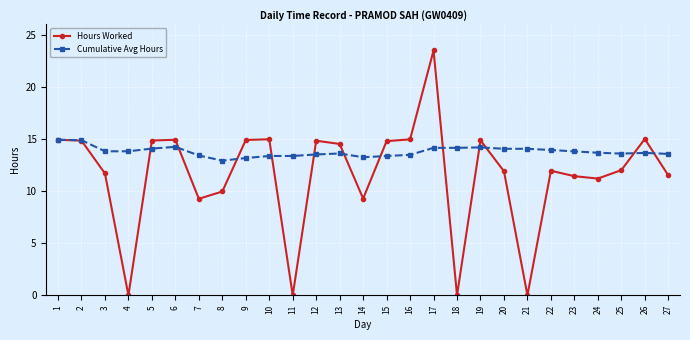

Which series changed the most between 11 and 22?

Hours Worked